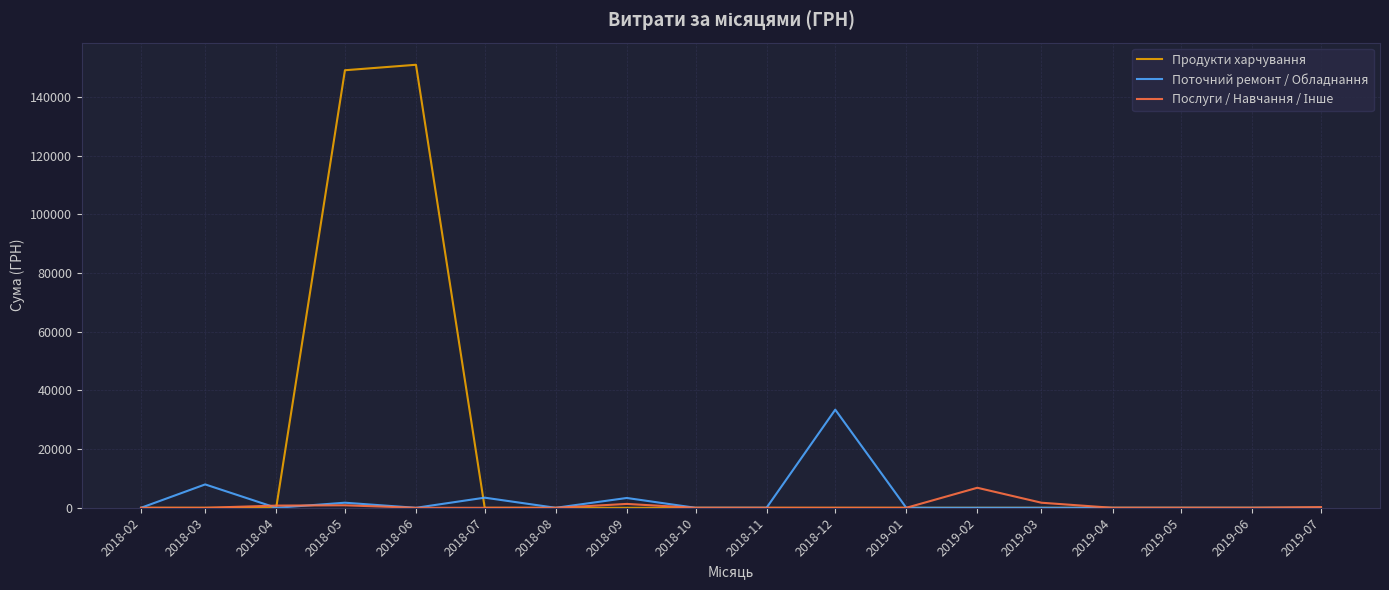

The value of Продукти харчування at 2018-10 is 0.0. True or false?

True